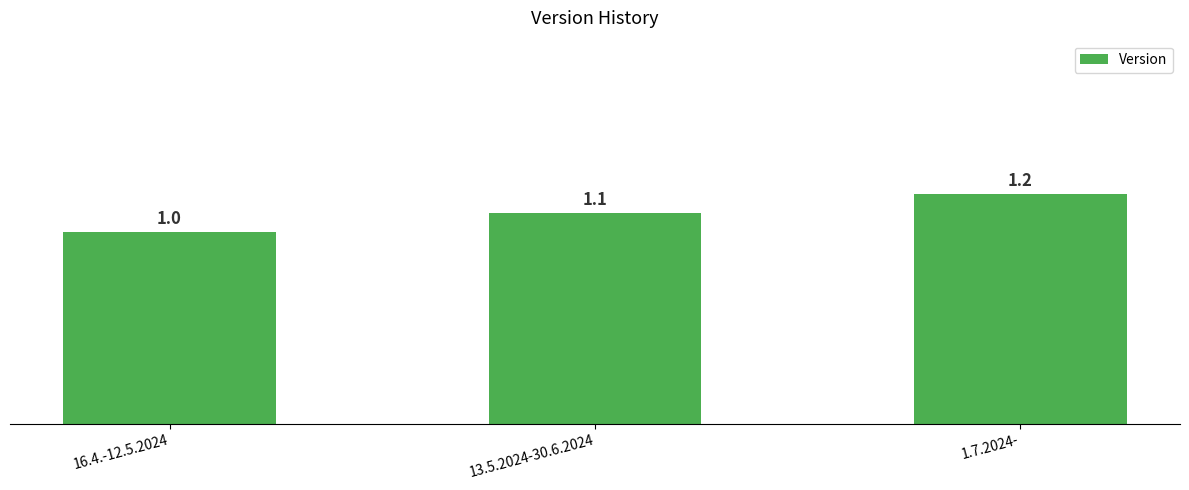

Rank the categories by value from lowest to highest.

16.4.-12.5.2024, 13.5.2024-30.6.2024, 1.7.2024-